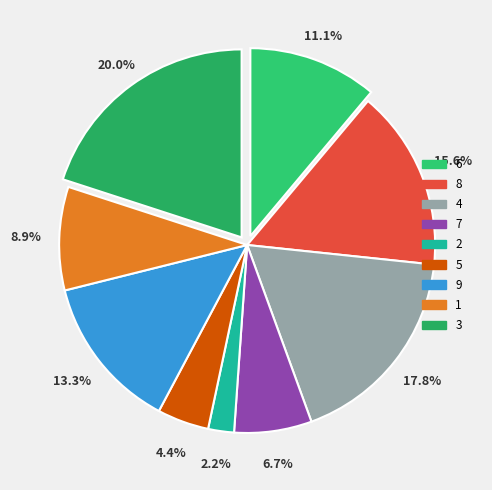

Rank the categories by value from highest to lowest.

3, 4, 8, 9, 6, 1, 7, 5, 2